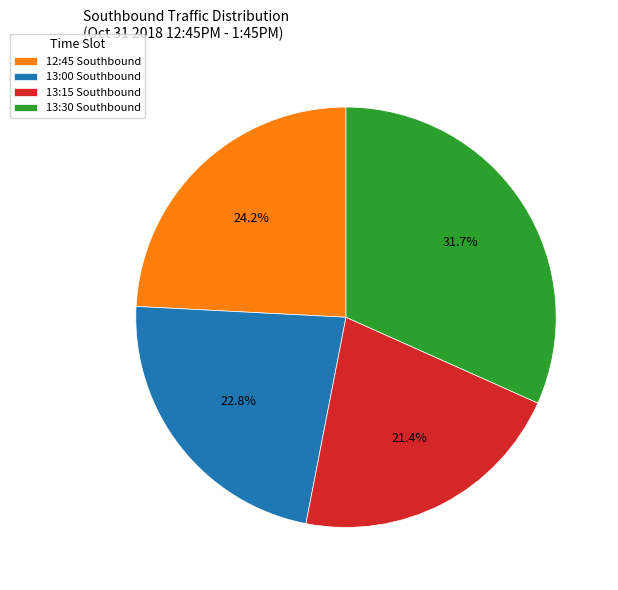

What is the ratio of the value at 13:30 Southbound to the value at 13:15 Southbound?

1.5